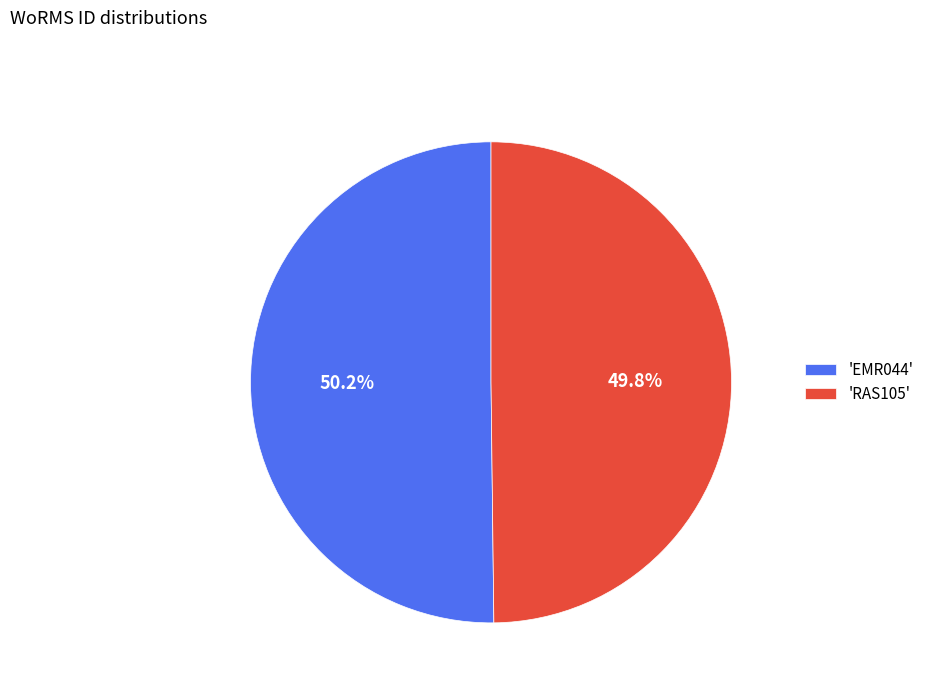

Does any single category account for the majority?

Yes